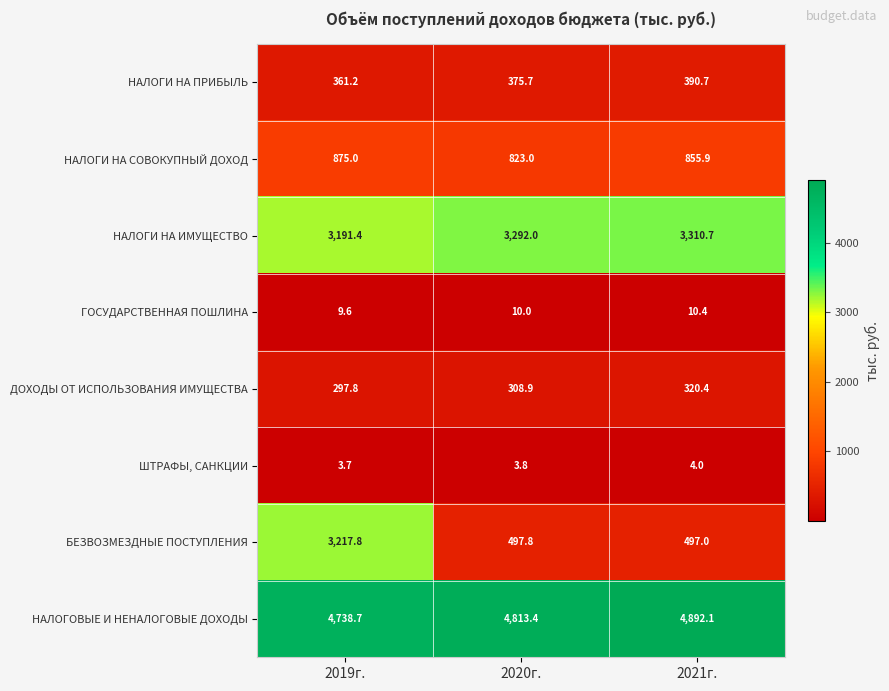

What is the maximum value for НАЛОГОВЫЕ И НЕНАЛОГОВЫЕ ДОХОДЫ?

4892.1